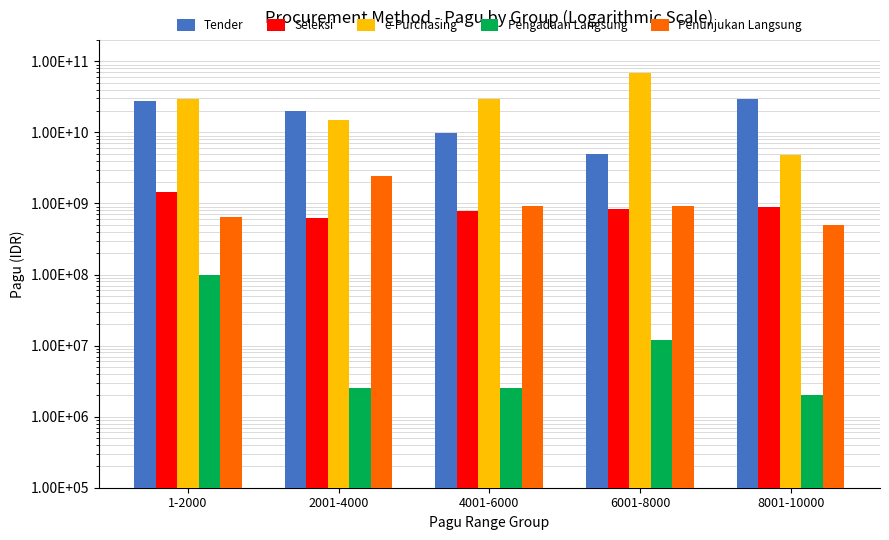

At 6001-8000, list the series in order from largest to smallest.

e-Purchasing, Tender, Penunjukan Langsung, Seleksi, Pengadaan Langsung